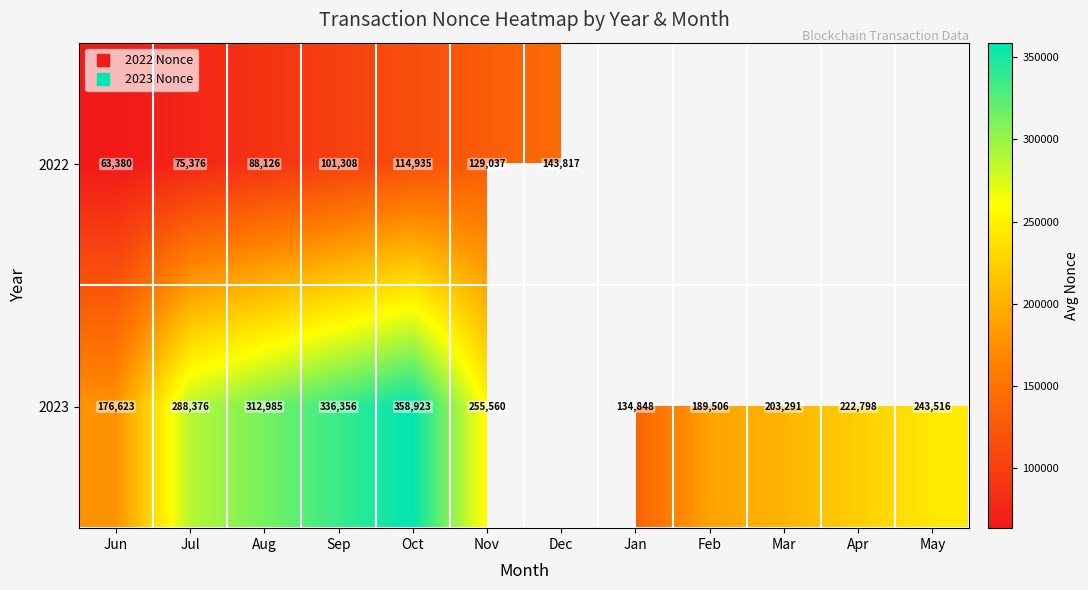

Rank the series by their maximum value, from highest to lowest.

2023, 2022